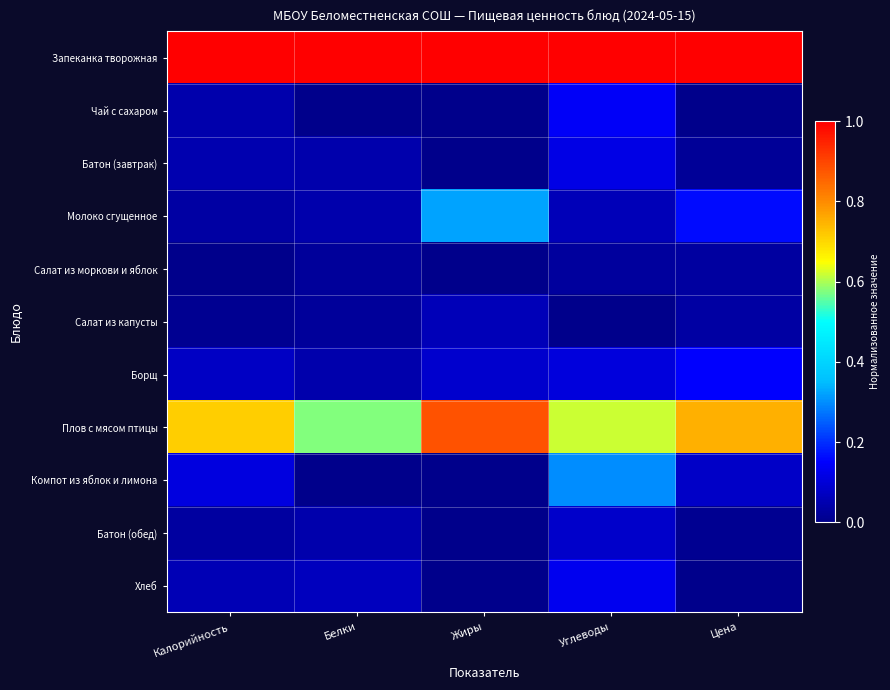

Reading left to right, list all the values displayed in this chart.

Запеканка творожная: Калорийность=1.0	Белки=1.0	Жиры=1.0	Углеводы=1.0	Цена=1.0
Чай с сахаром: Калорийность=0.0	Белки=0.0	Жиры=0.0	Углеводы=0.1	Цена=0.0
Батон (завтрак): Калорийность=0.0	Белки=0.0	Жиры=0.0	Углеводы=0.1	Цена=0.0
Молоко сгущенное: Калорийность=0.0	Белки=0.0	Жиры=0.3	Углеводы=0.1	Цена=0.2
Салат из моркови и яблок: Калорийность=0.0	Белки=0.0	Жиры=0.0	Углеводы=0.0	Цена=0.0
Салат из капусты: Калорийность=0.0	Белки=0.0	Жиры=0.1	Углеводы=0.0	Цена=0.0
Борщ: Калорийность=0.1	Белки=0.0	Жиры=0.1	Углеводы=0.1	Цена=0.1
Плов с мясом птицы: Калорийность=0.7	Белки=0.6	Жиры=0.9	Углеводы=0.6	Цена=0.8
Компот из яблок и лимона: Калорийность=0.1	Белки=0.0	Жиры=0.0	Углеводы=0.3	Цена=0.1
Батон (обед): Калорийность=0.0	Белки=0.0	Жиры=0.0	Углеводы=0.1	Цена=0.0
Хлеб: Калорийность=0.1	Белки=0.1	Жиры=0.0	Углеводы=0.1	Цена=0.0